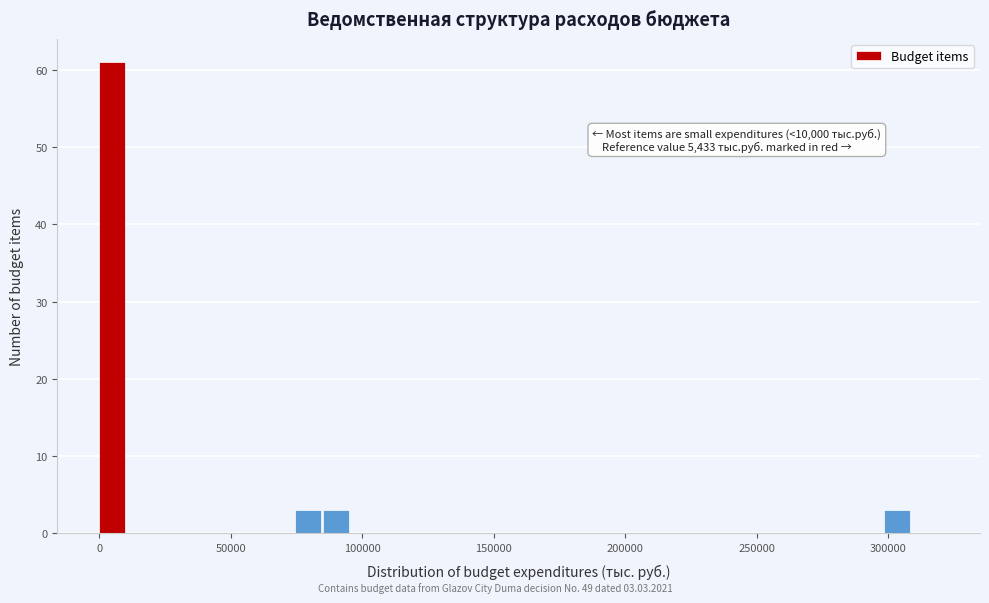

Around what value on the x-axis is the tallest bar? Give the approximate position of its centre, as read against the axis.

5000